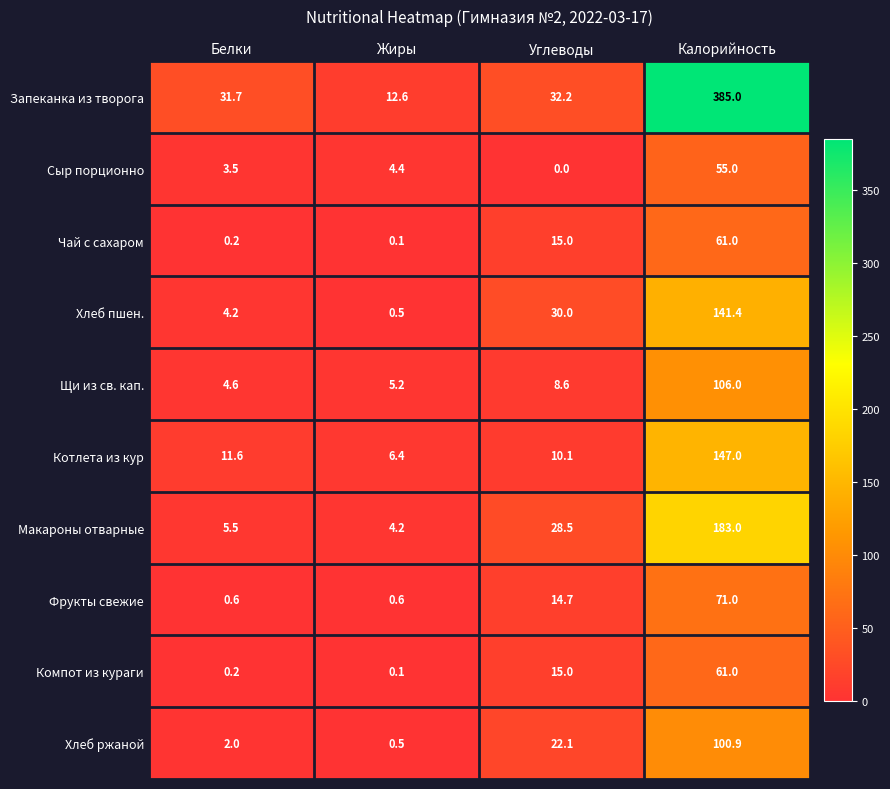

The Запеканка из творога series shows 12.6 at Жиры. True or false?

True